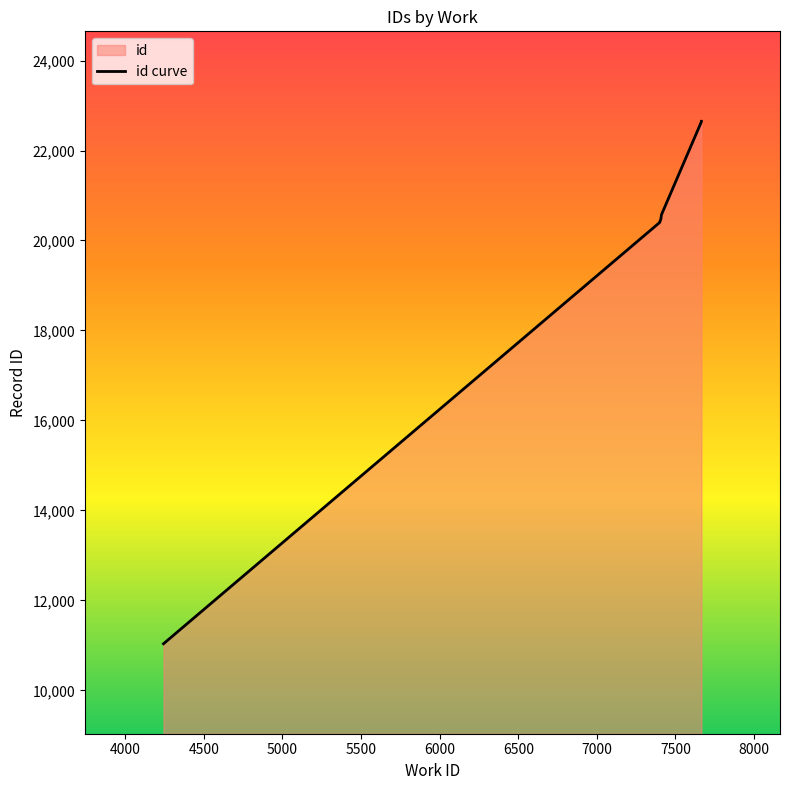

What is the difference between the maximum and minimum values?

11615